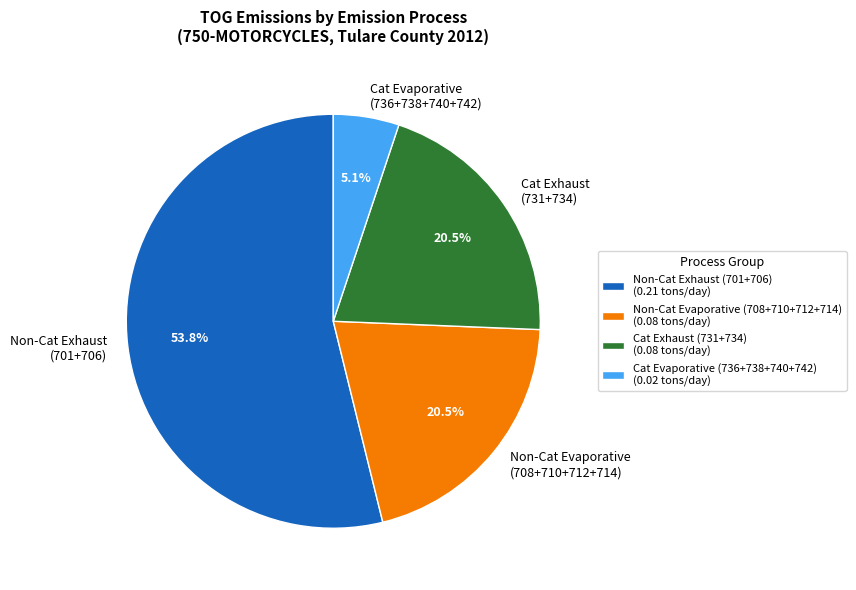

What percentage do Cat Exhaust (731+734) and Cat Evaporative (736+738+740+742) together represent?

25.6%